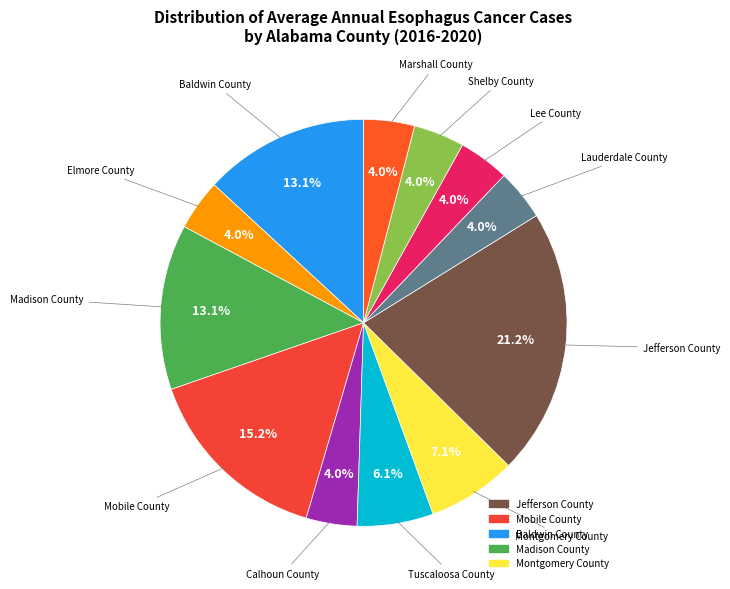

How many segments does this pie chart have?

12